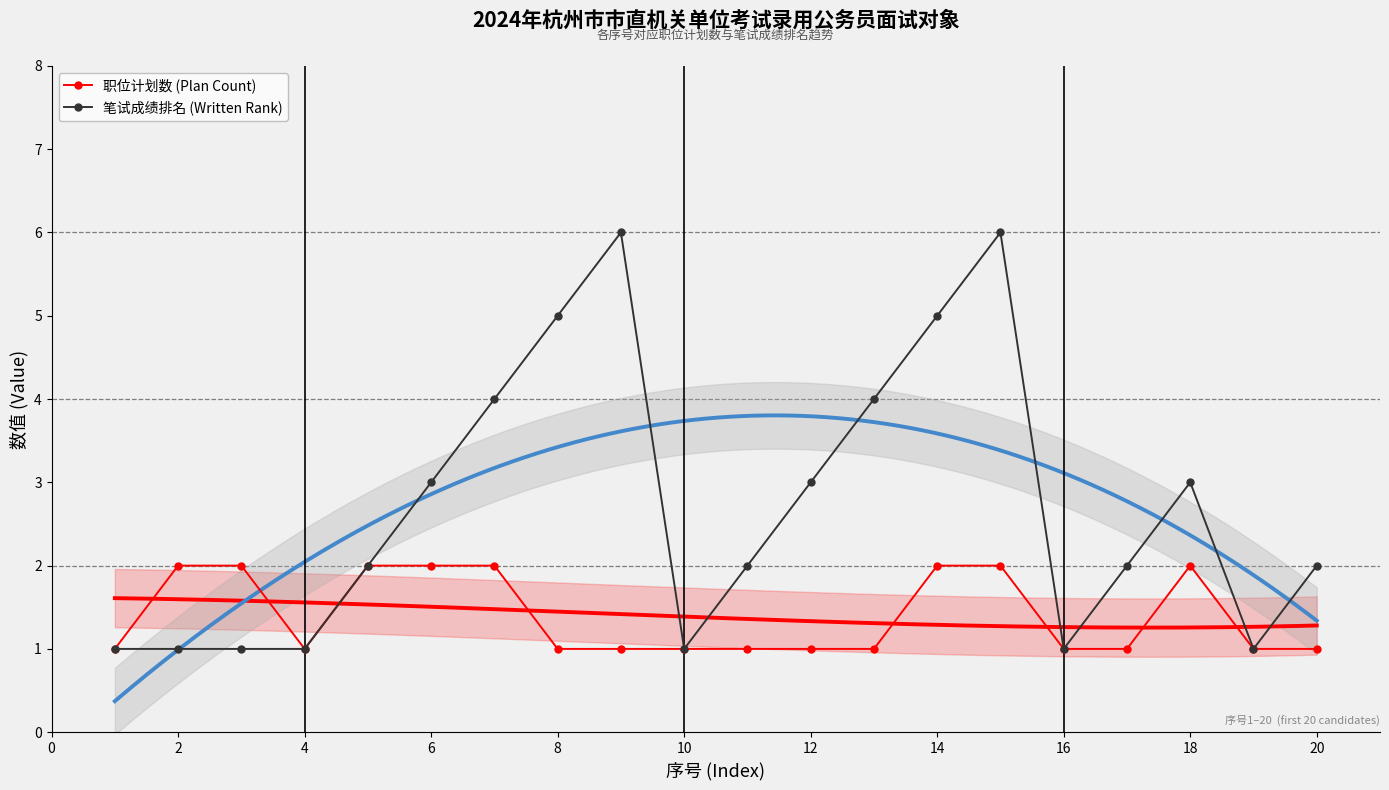

Count the number of data series in this chart.

2